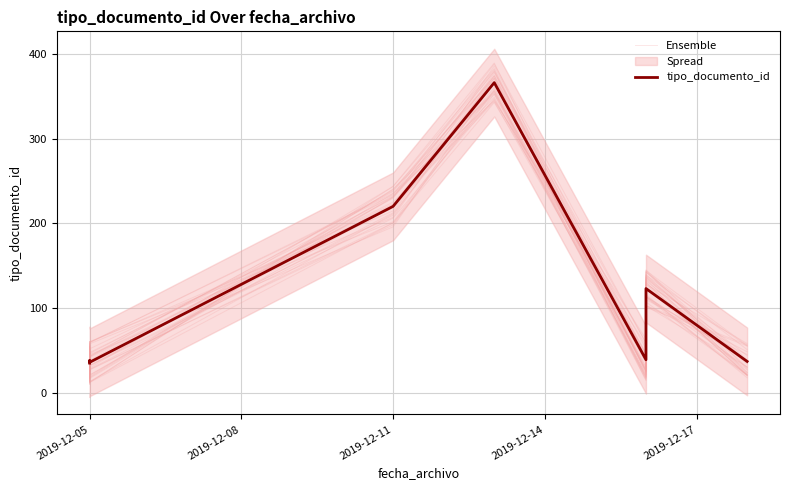

Which series has the largest total across all categories?

tipo_documento_id